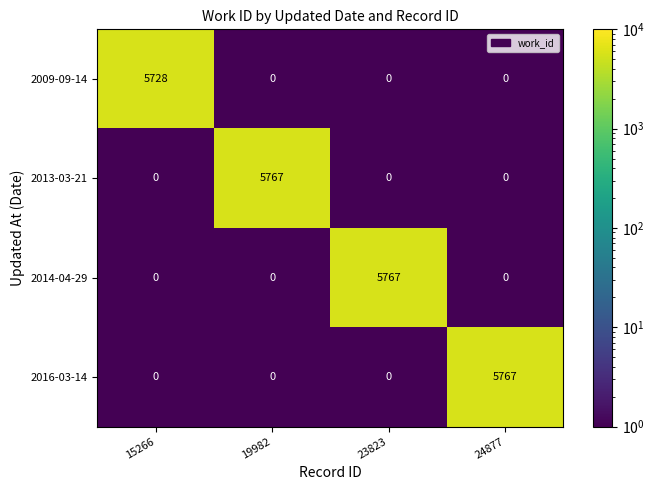

At which label does 2014-04-29 reach its peak?

23823